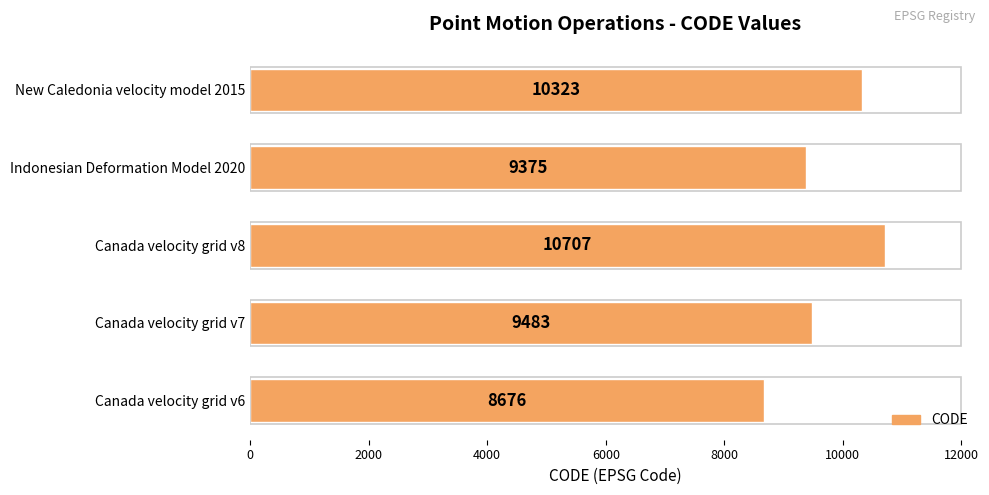

Reading bottom to top, what are all the values shown in this chart?

Canada velocity grid v6=8676	Canada velocity grid v7=9483	Canada velocity grid v8=10707	Indonesian Deformation Model 2020=9375	New Caledonia velocity model 2015=10323